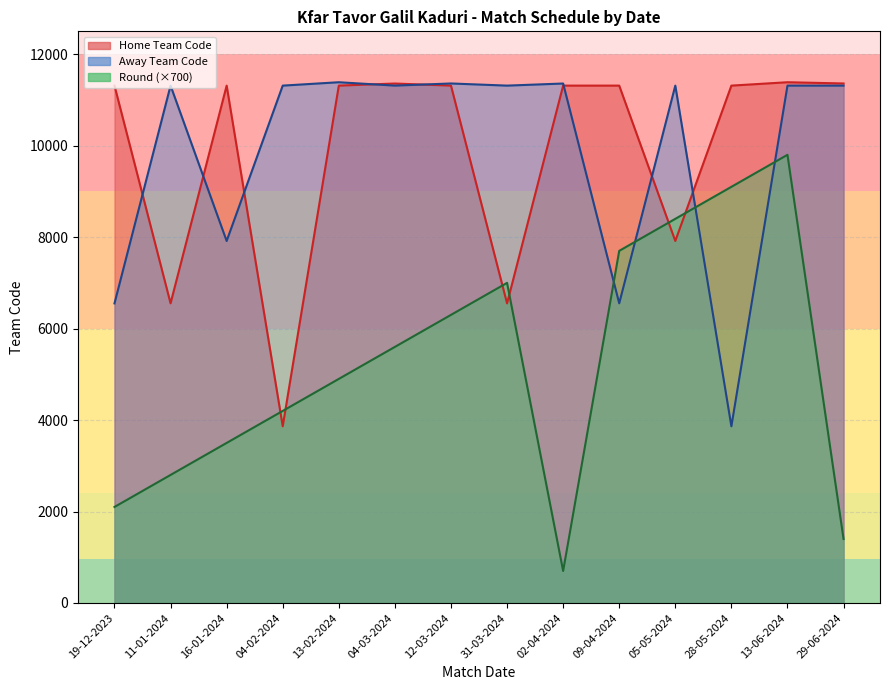

At 29-06-2024, list the series in order from smallest to largest.

Round, Away Team Code, Home Team Code